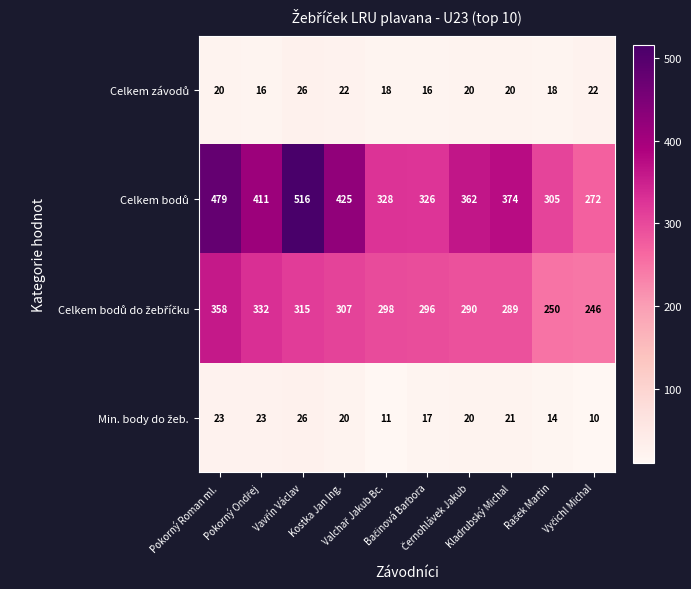

What is the maximum value shown in the chart?

516